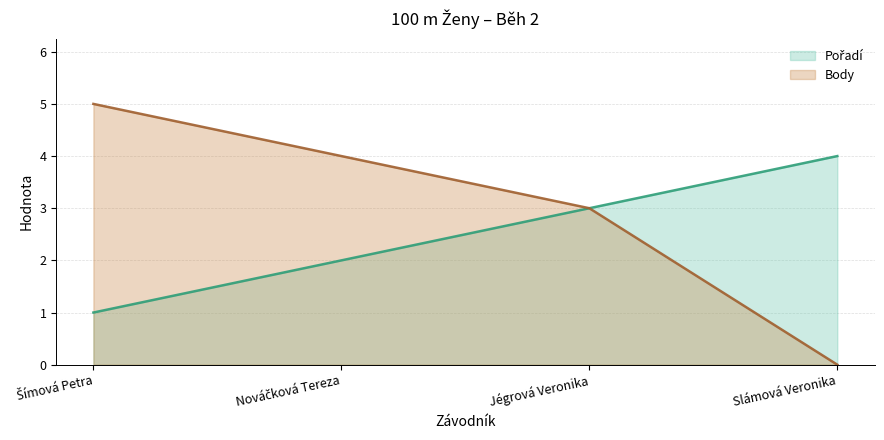

The Body series shows 3 at Nováčková Tereza. True or false?

False